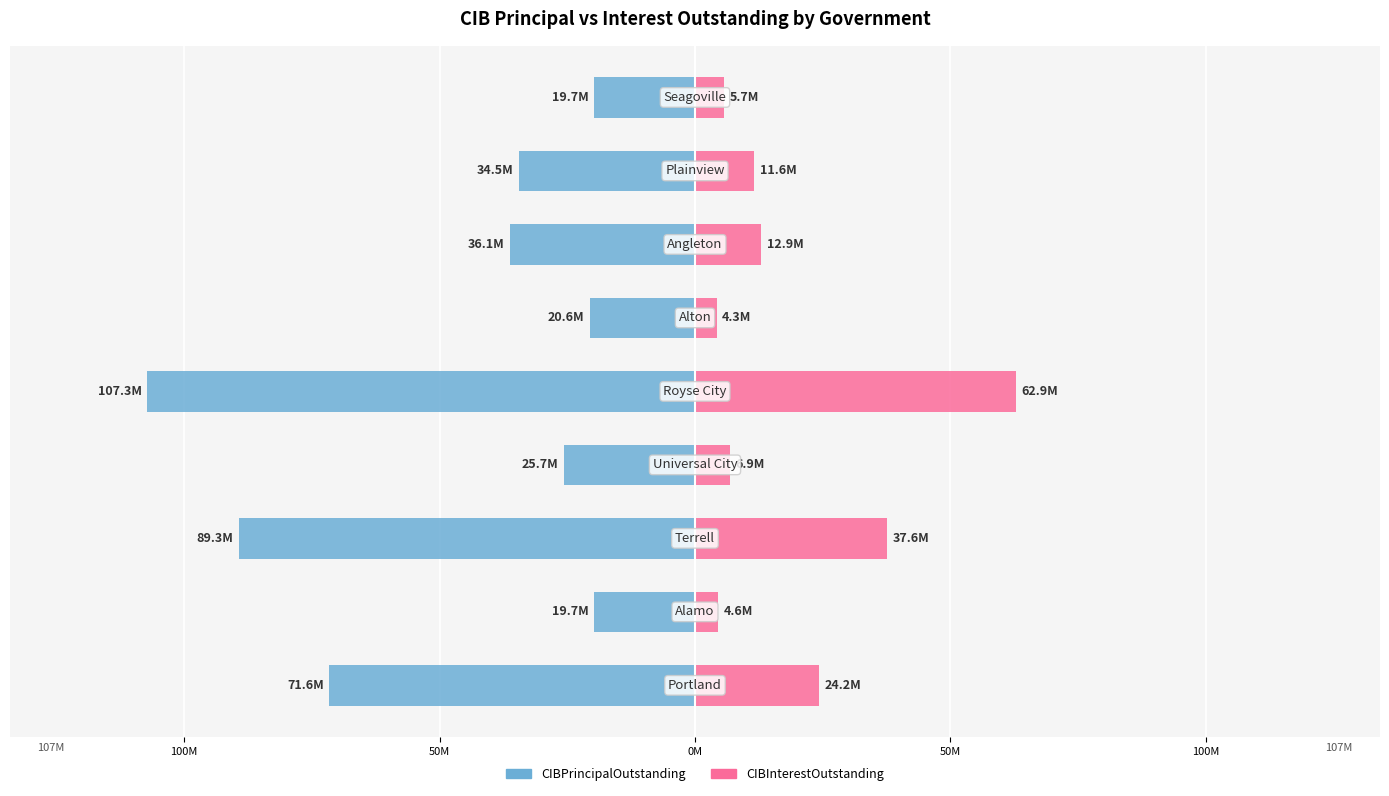

How many bars are there in each group?

2